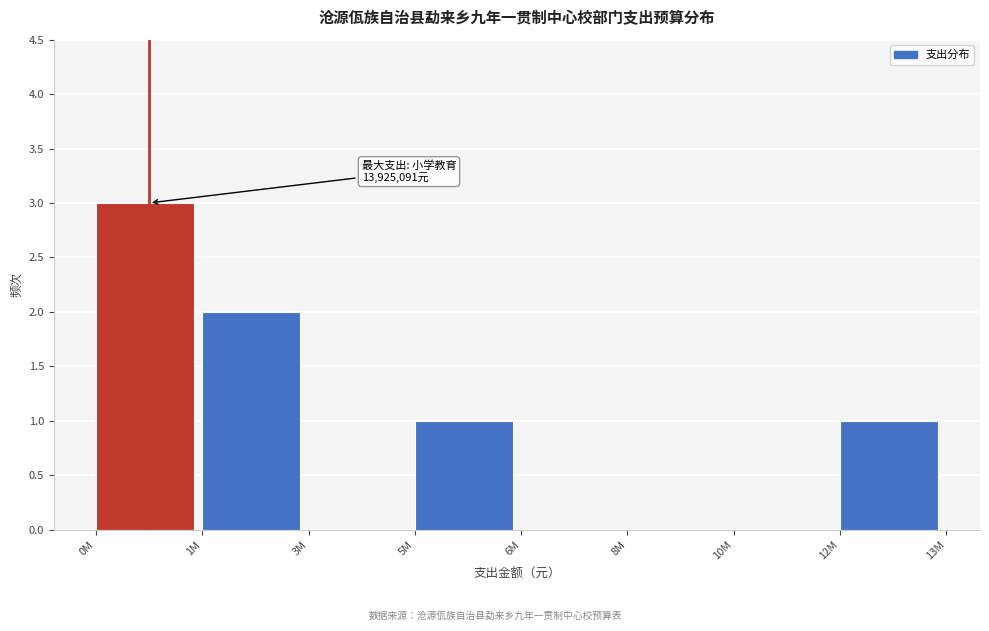

Reading left to right, what are all the values shown in this chart?

0M=3	1M=2	3M=0	5M=1	6M=0	8M=0	10M=0	12M=1